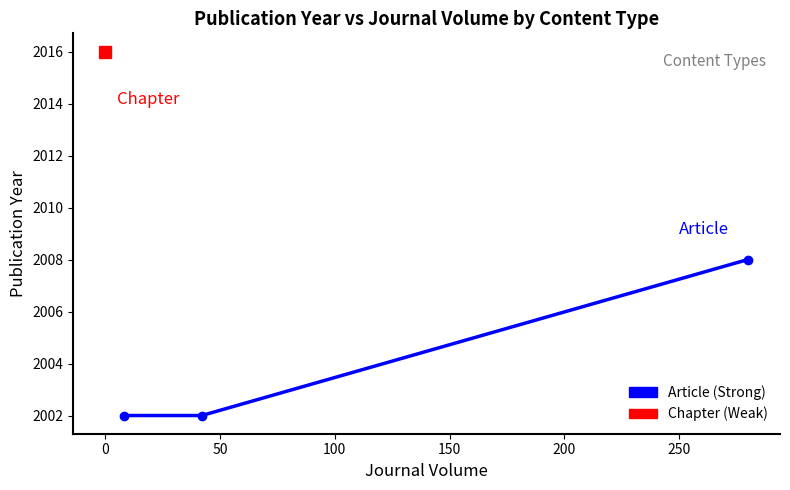

What is the sum of all values?

6012